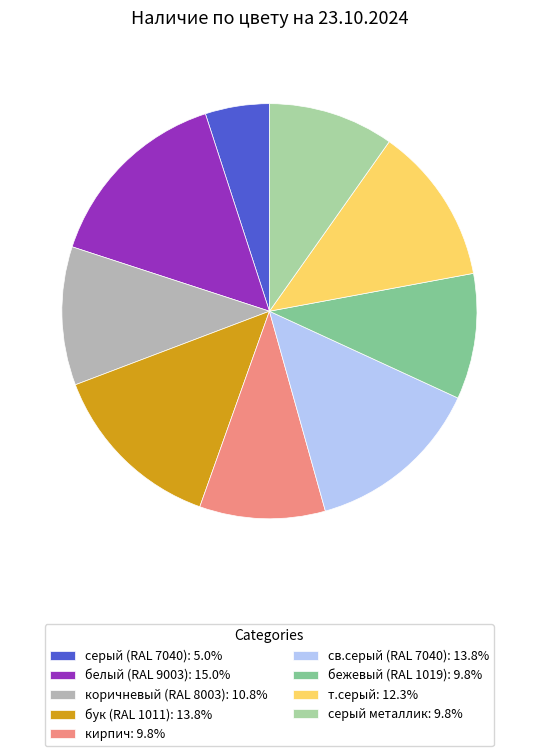

Count the number of slices in the pie.

9